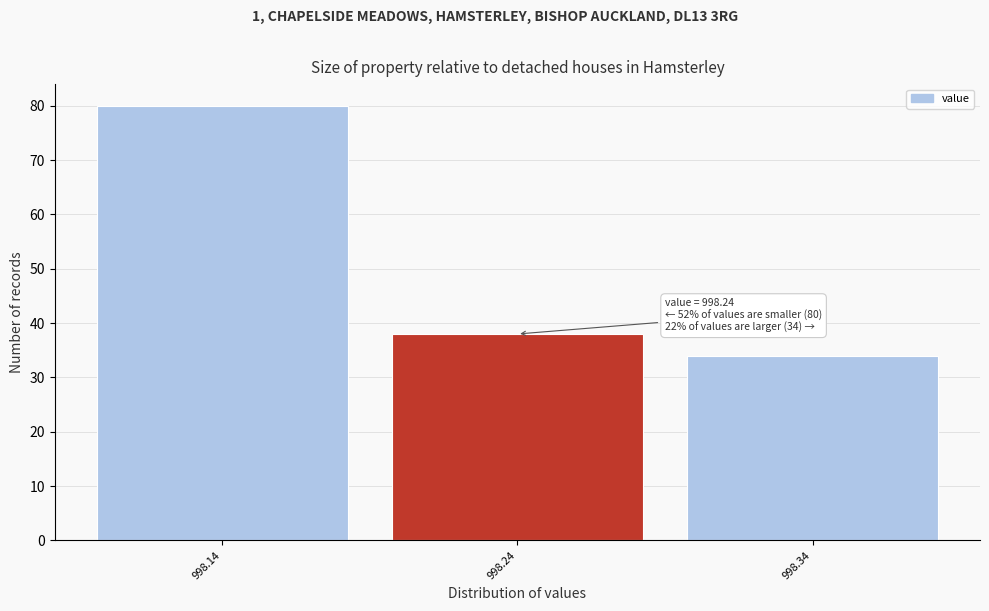

Reading left to right, extract all data points from this chart.

80	38	34